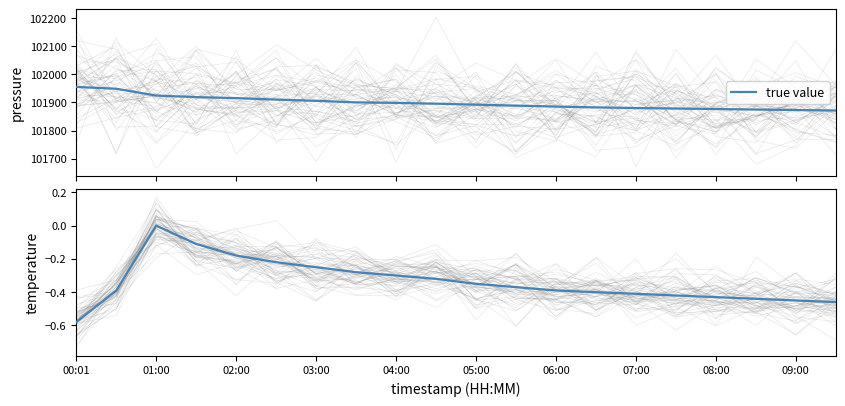

True or false: there are more than 2 points higher than both neighbors.

False